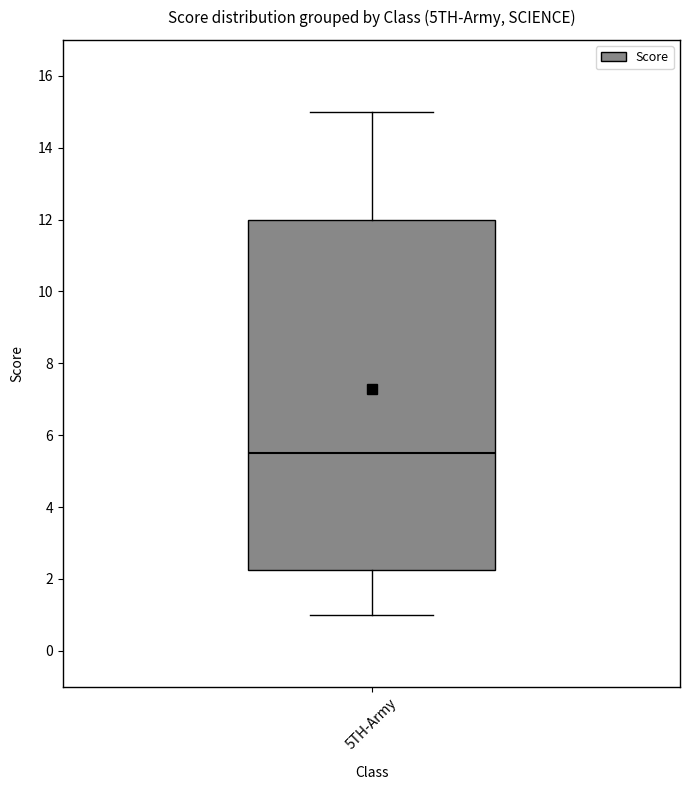

Where is the lower edge of the box for 5TH-Army on the y-axis? The values are not printed on the chart, so give them approximately, as read against the axis.

2.2